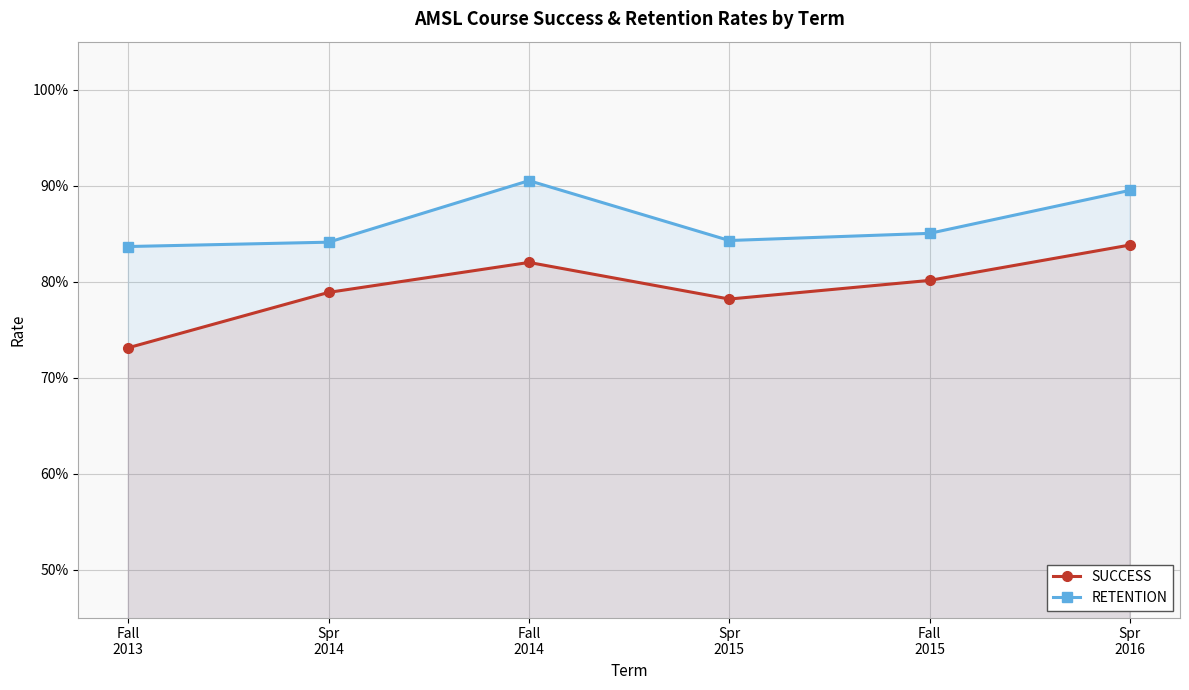

What are all the series names shown in the legend?

SUCCESS, RETENTION